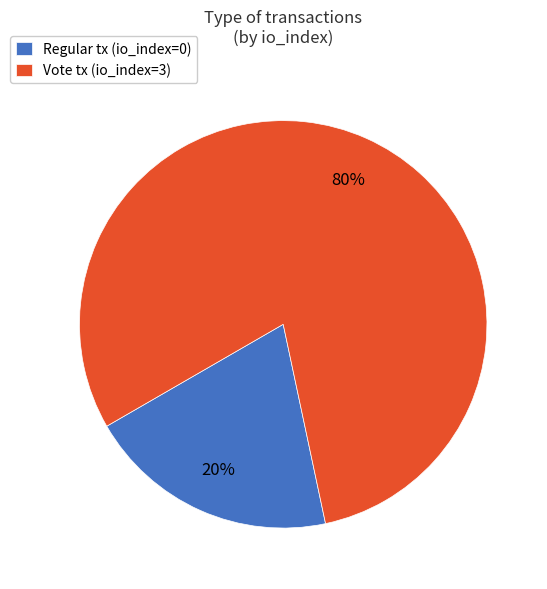

Which slice represents more than half of the pie?

Vote tx (io_index=3)